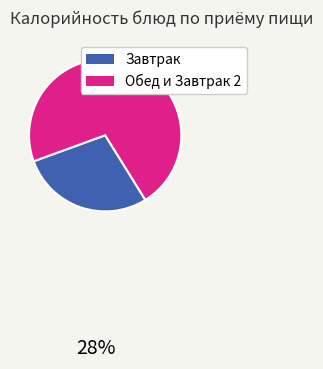

Does any single category account for the majority?

Yes